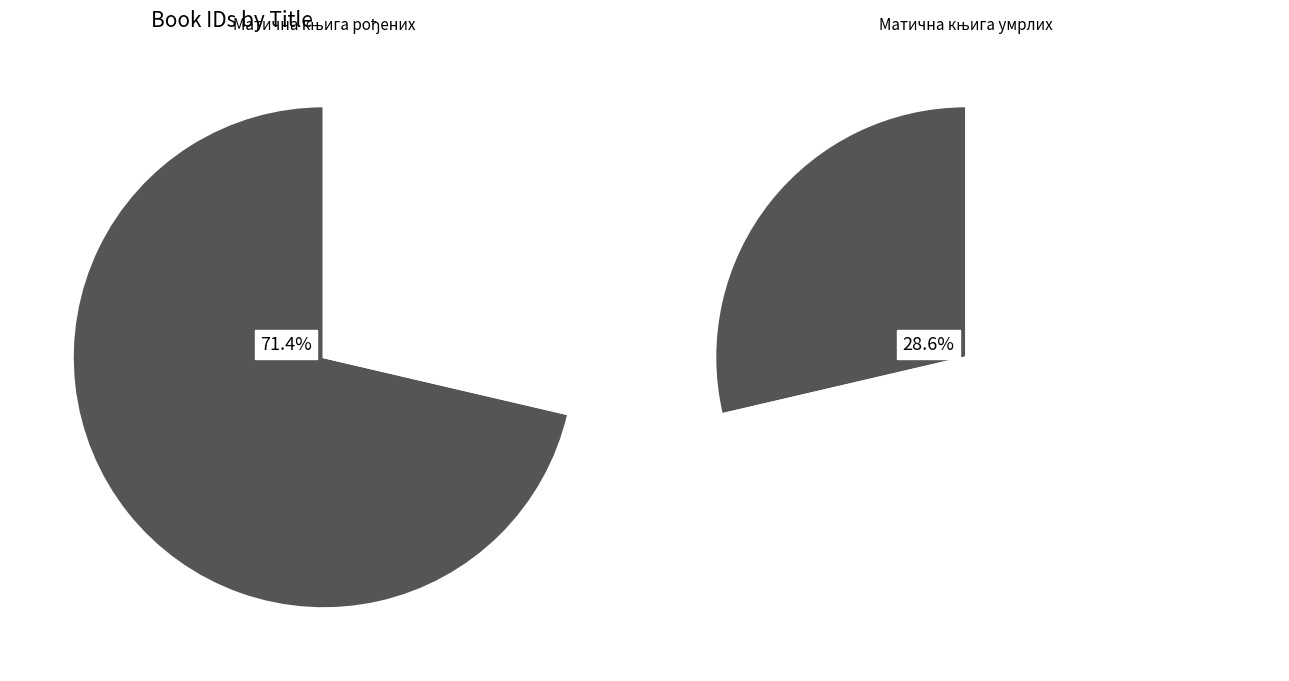

Is the sum of Матична књига рођених and Матична књига умрлих greater than half?

Yes